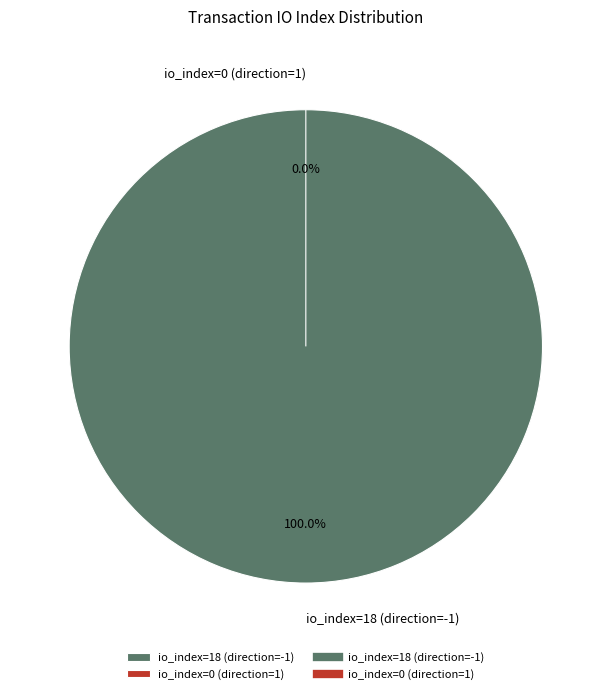

Rank the categories by value from highest to lowest.

io_index=18 (direction=-1), io_index=0 (direction=1)